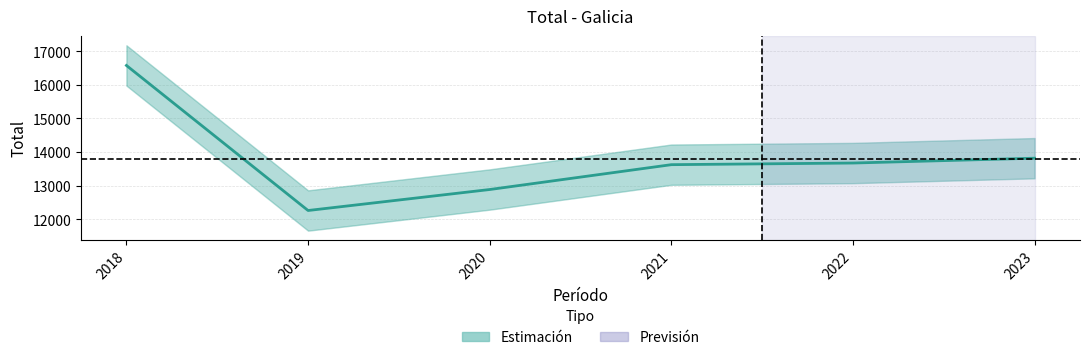

What is the sum of all values?

82836